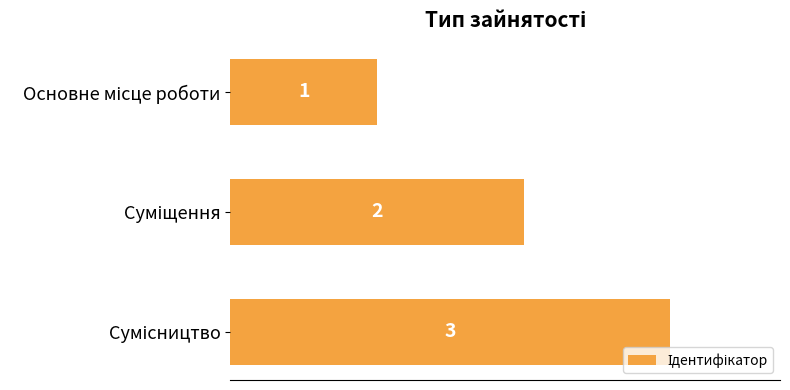

Count the values in the range 1 to 3.

3